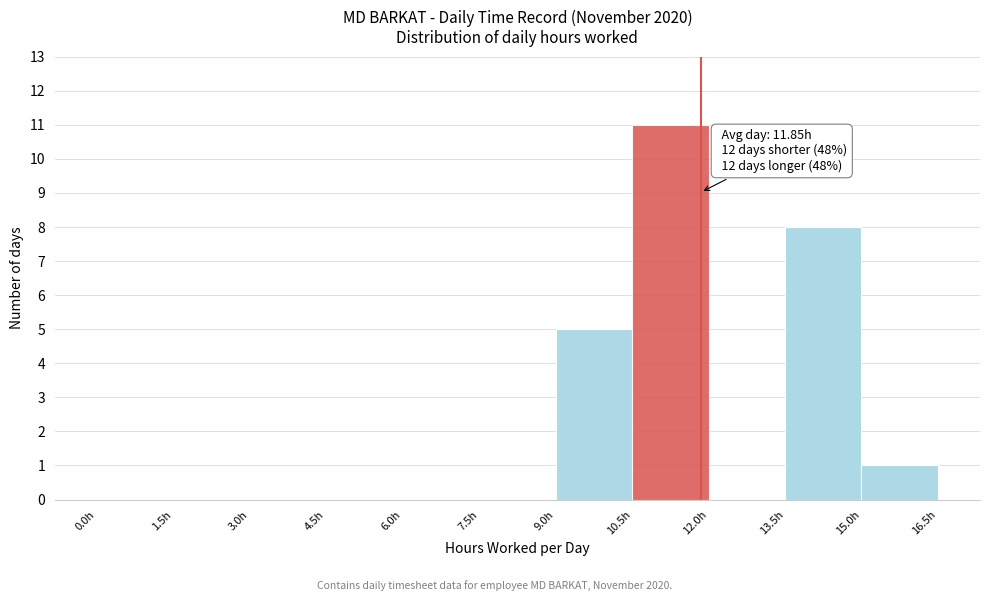

Which range on the x-axis has the tallest bar?

10.5 to 12.0